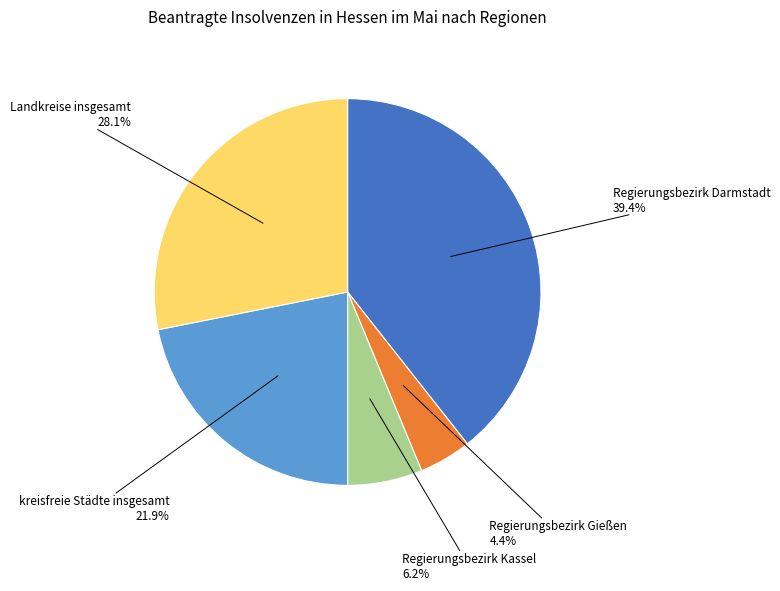

Is there any slice that represents more than half of the pie?

No